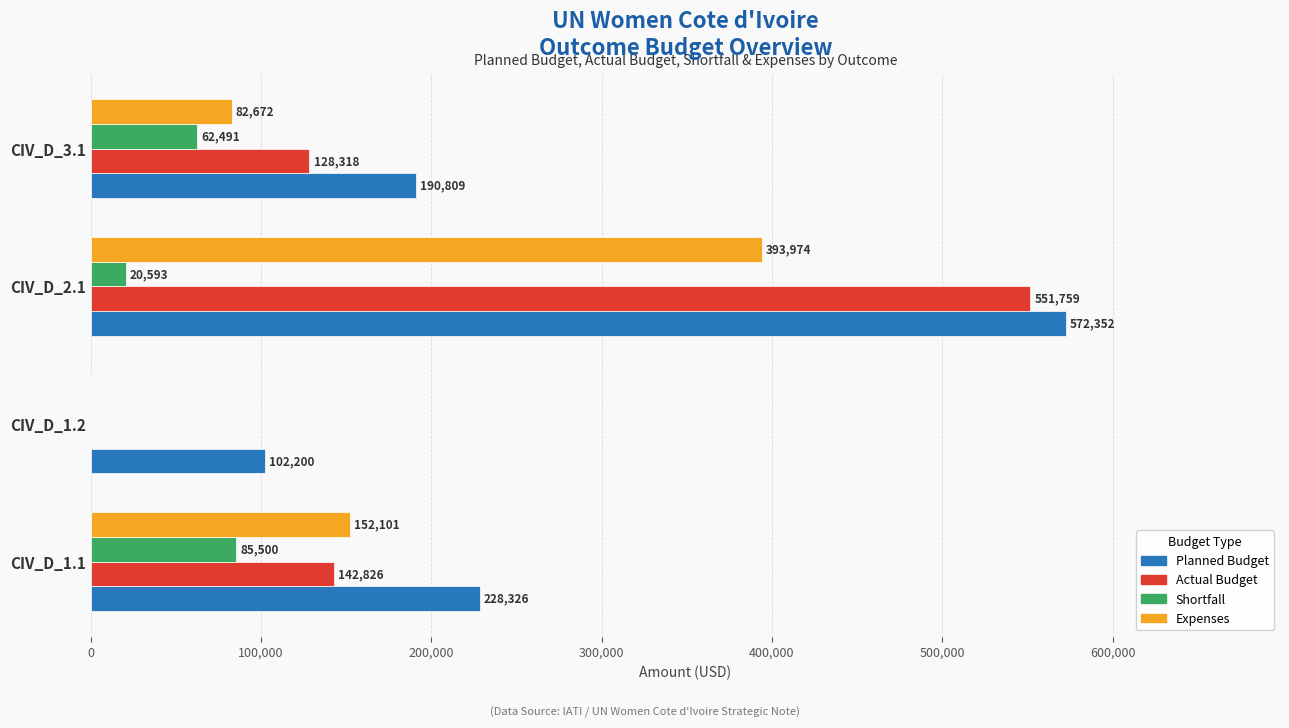

Between CIV_D_1.1 and CIV_D_3.1, which series saw the biggest shift?

Expenses